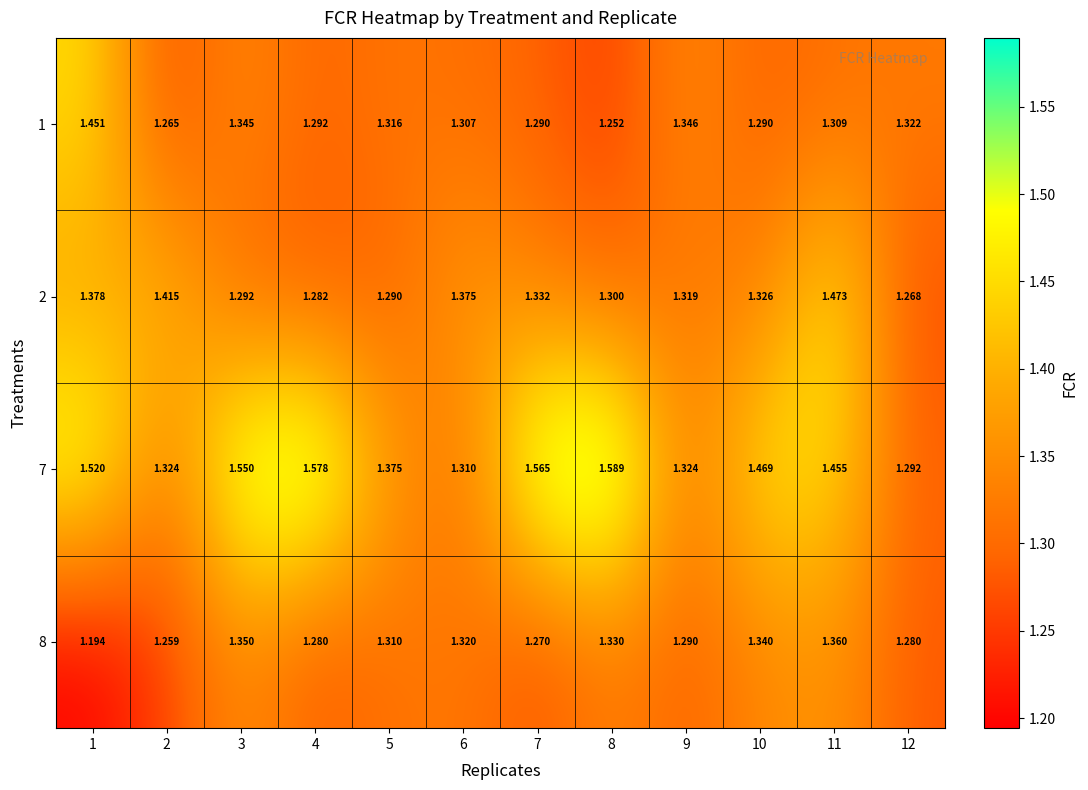

List the series in order of their peak value, lowest first.

8, 1, 2, 7